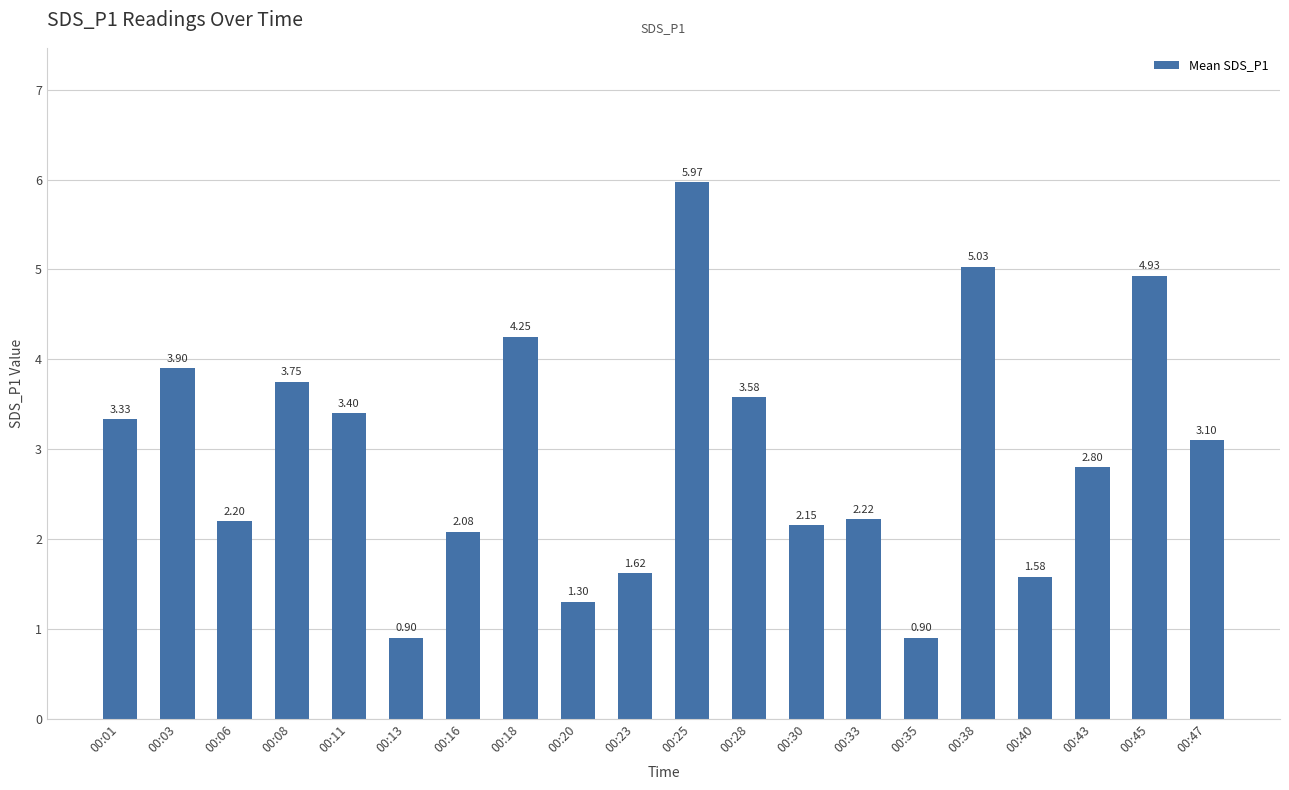

Between 00:40 and 00:13, which is larger?

00:40